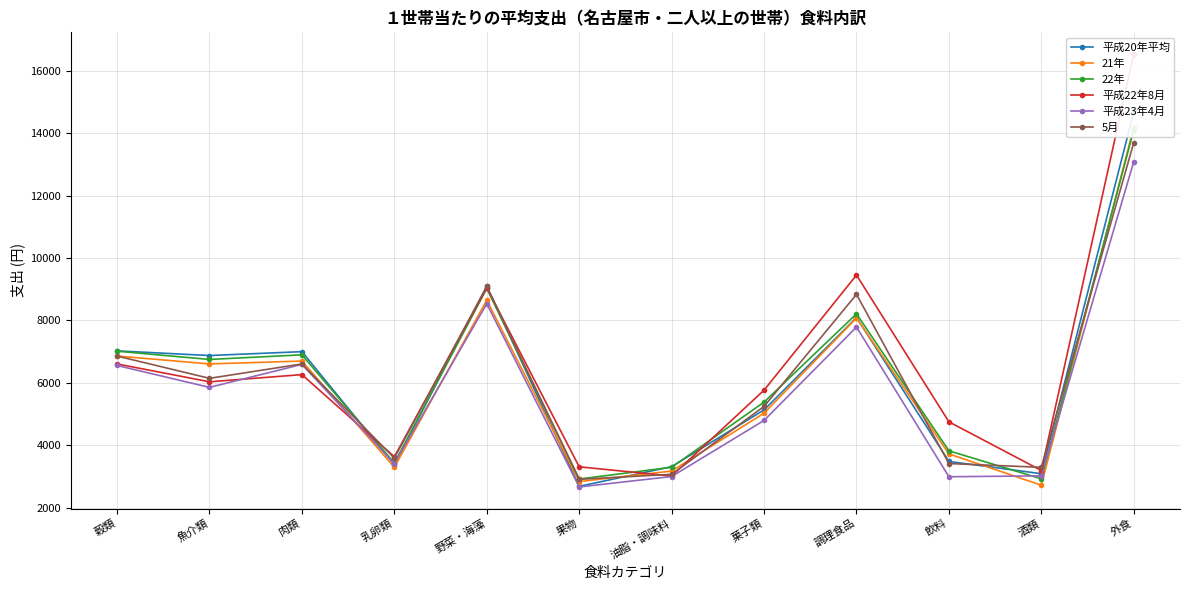

What is the approximate value of 平成20年平均 at 酒類, to the nearest 10?

3080